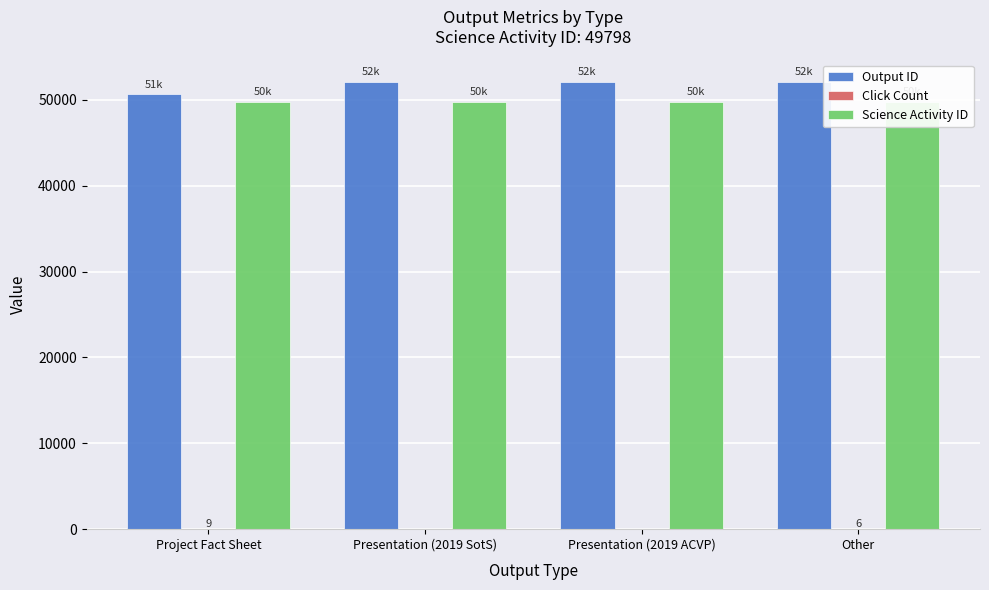

What is the highest value of the Science Activity ID series?

49798